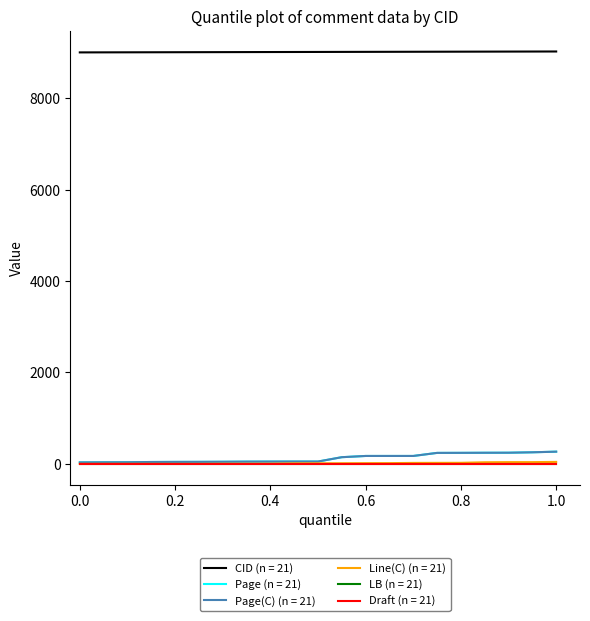

Is this an area chart (filled region under the line)?

No